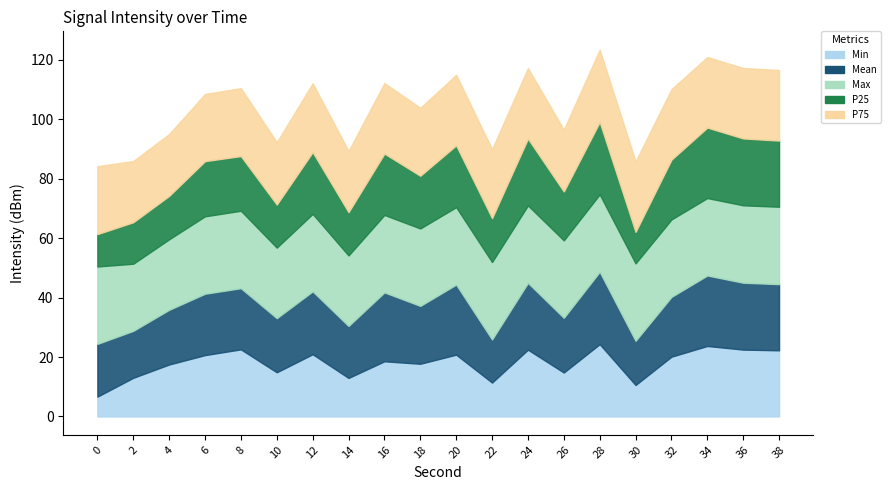

Which series has the largest total across all categories?

Max